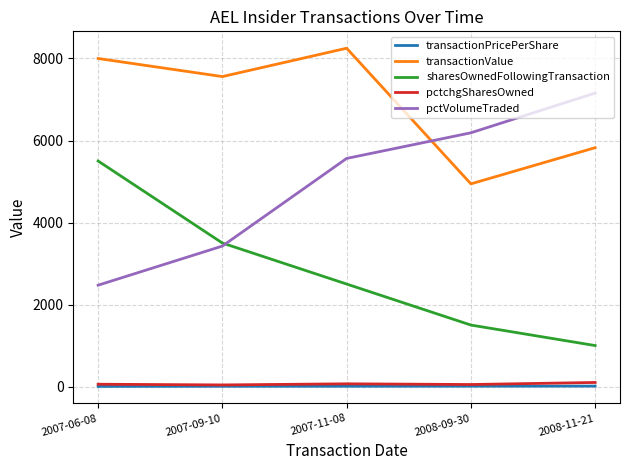

How many lines are shown in the chart?

5